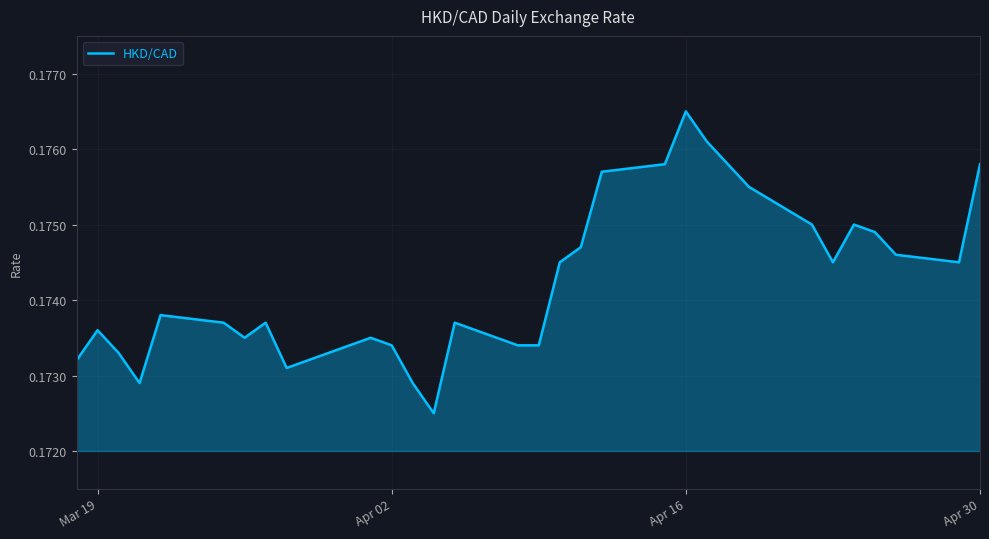

Which category has the highest value across all series?

Apr 16